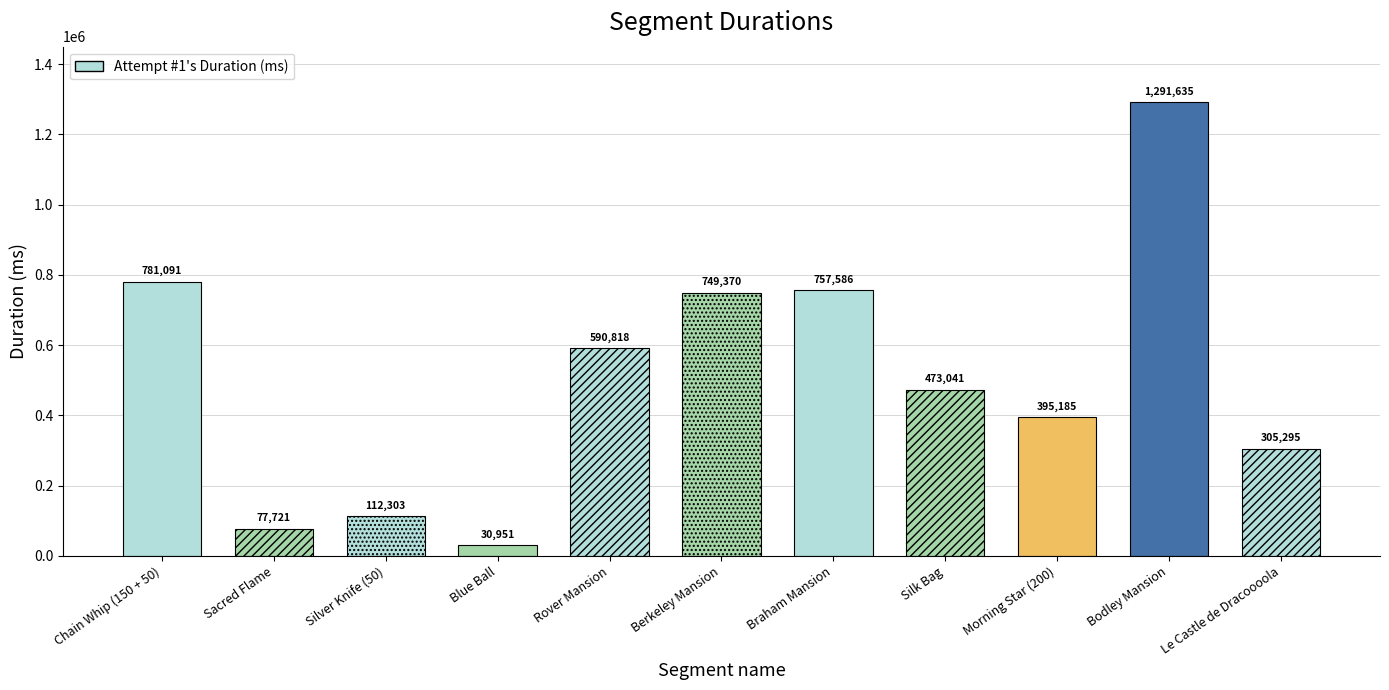

Which has a higher value, Bodley Mansion or Sacred Flame?

Bodley Mansion